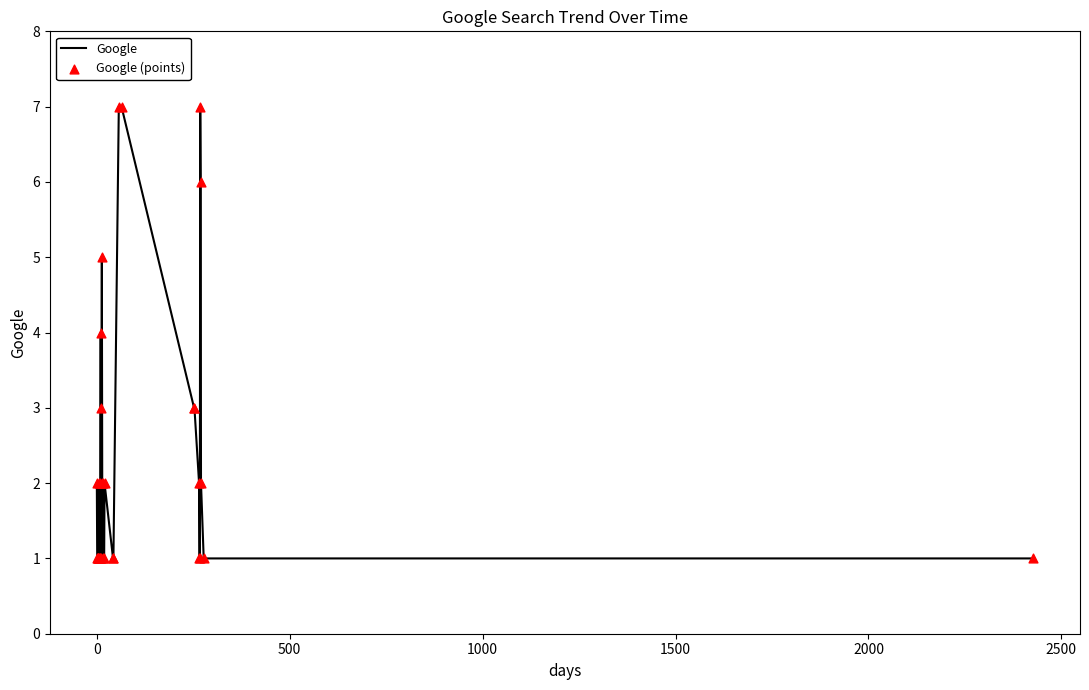

What is the greatest value displayed?

7